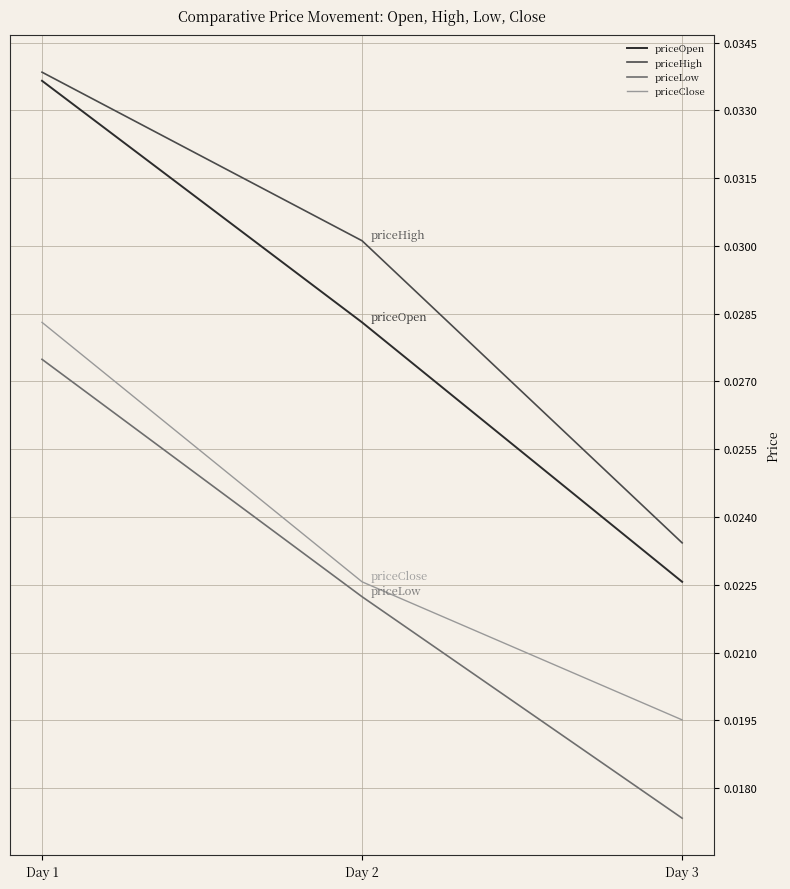

Where is priceHigh nearest to the value 0?

Day 3